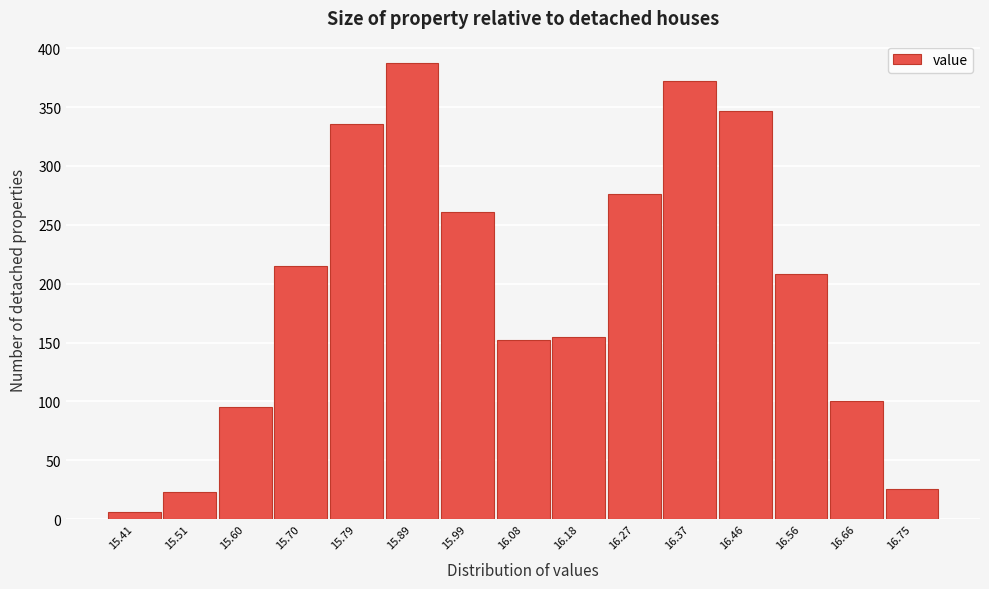

Reading left to right, transcribe this chart: for each bar, give the range it covers on the x-axis and its height. Neither the bar edges nor the heights are printed on the chart, so give them approximately, as read against the axes.

15.36 to 15.46: 5
15.46 to 15.56: 25
15.56 to 15.65: 95
15.65 to 15.75: 215
15.75 to 15.84: 335
15.84 to 15.94: 385
15.94 to 16.03: 260
16.03 to 16.13: 150
16.13 to 16.23: 155
16.23 to 16.32: 275
16.32 to 16.42: 370
16.42 to 16.51: 345
16.51 to 16.61: 210
16.61 to 16.70: 100
16.70 to 16.80: 25